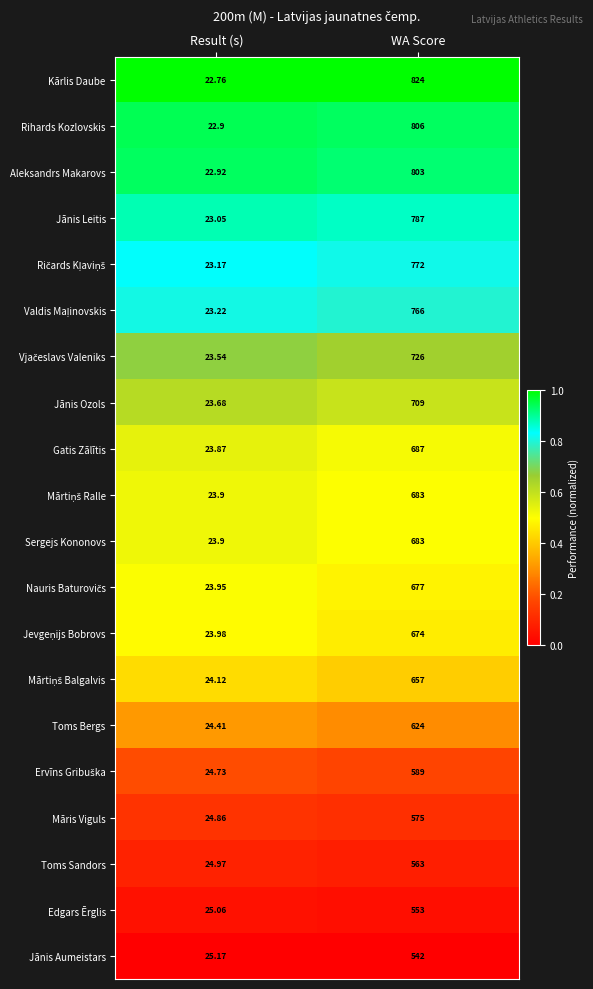

At which category does the chart reach its peak across all series?

WA Score